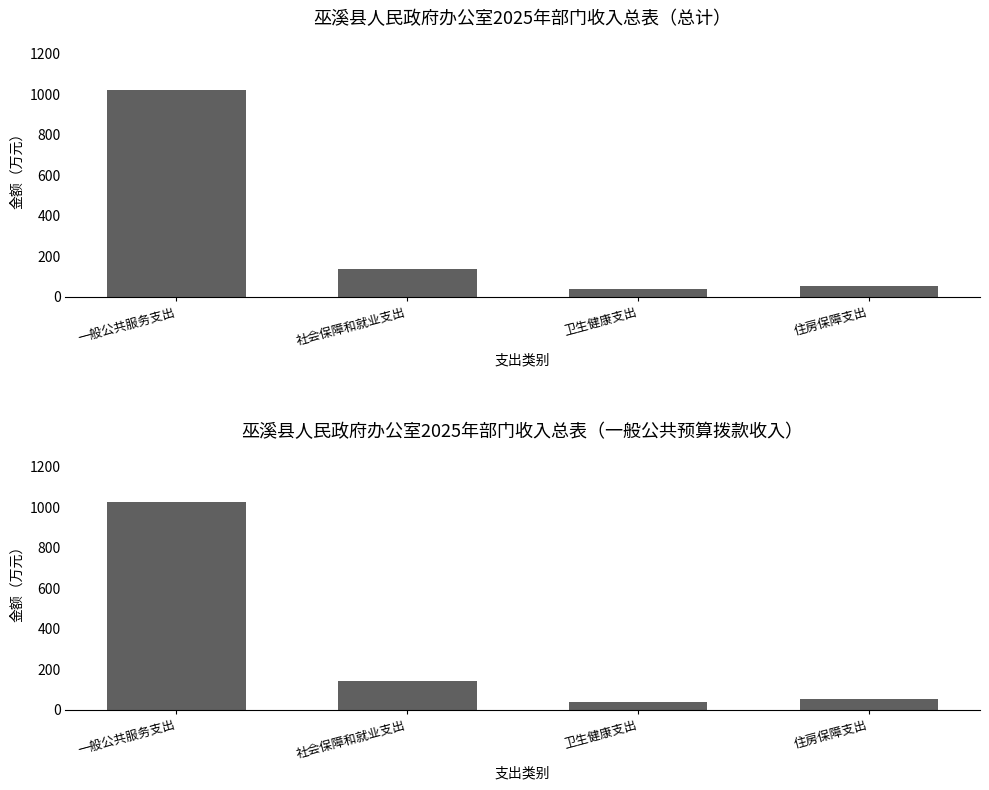

Which series has the largest range (max minus min)?

总计